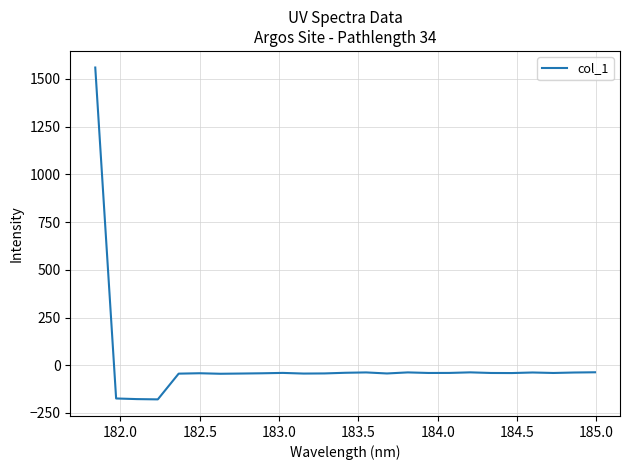

What is the difference between the maximum and minimum values?

1738.3